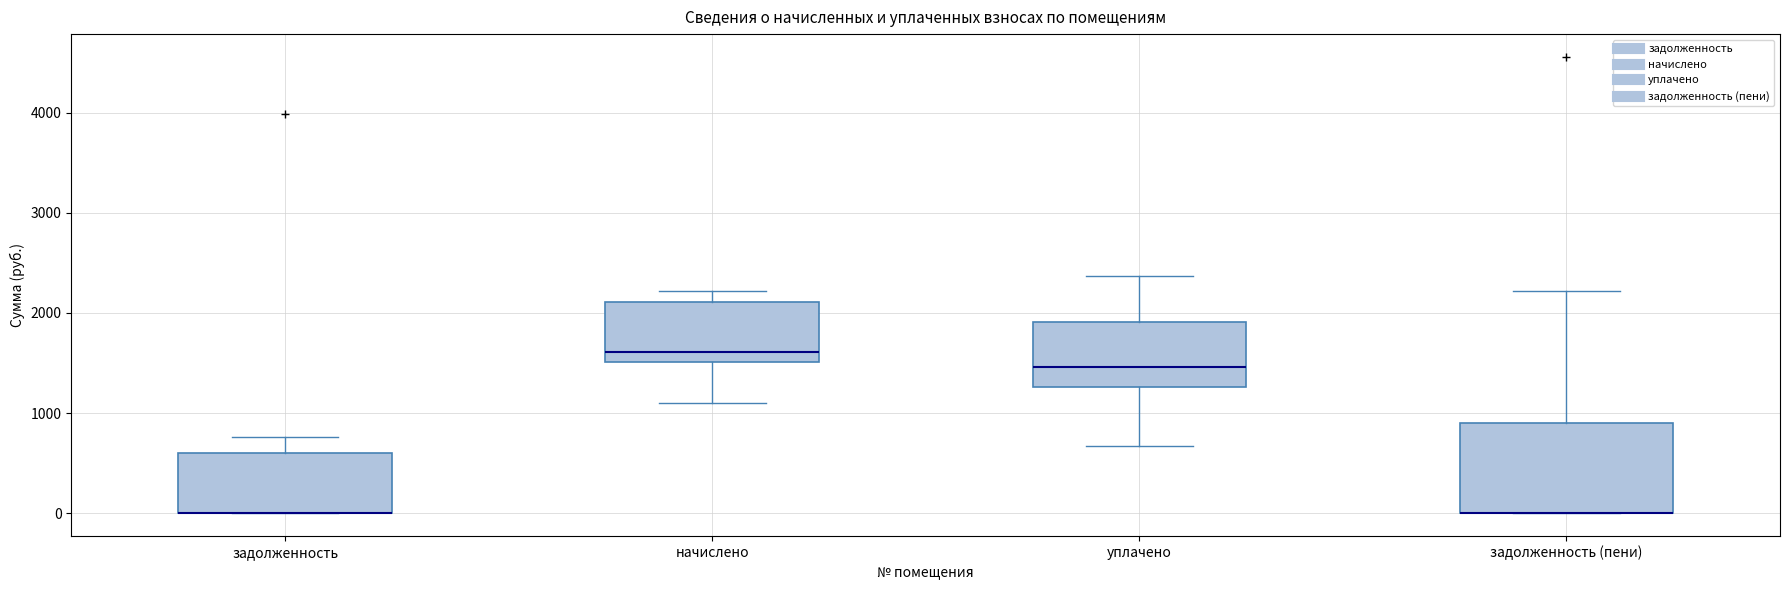

Where is the lower edge of the box for задолженность on the y-axis? The values are not printed on the chart, so give them approximately, as read against the axis.

0